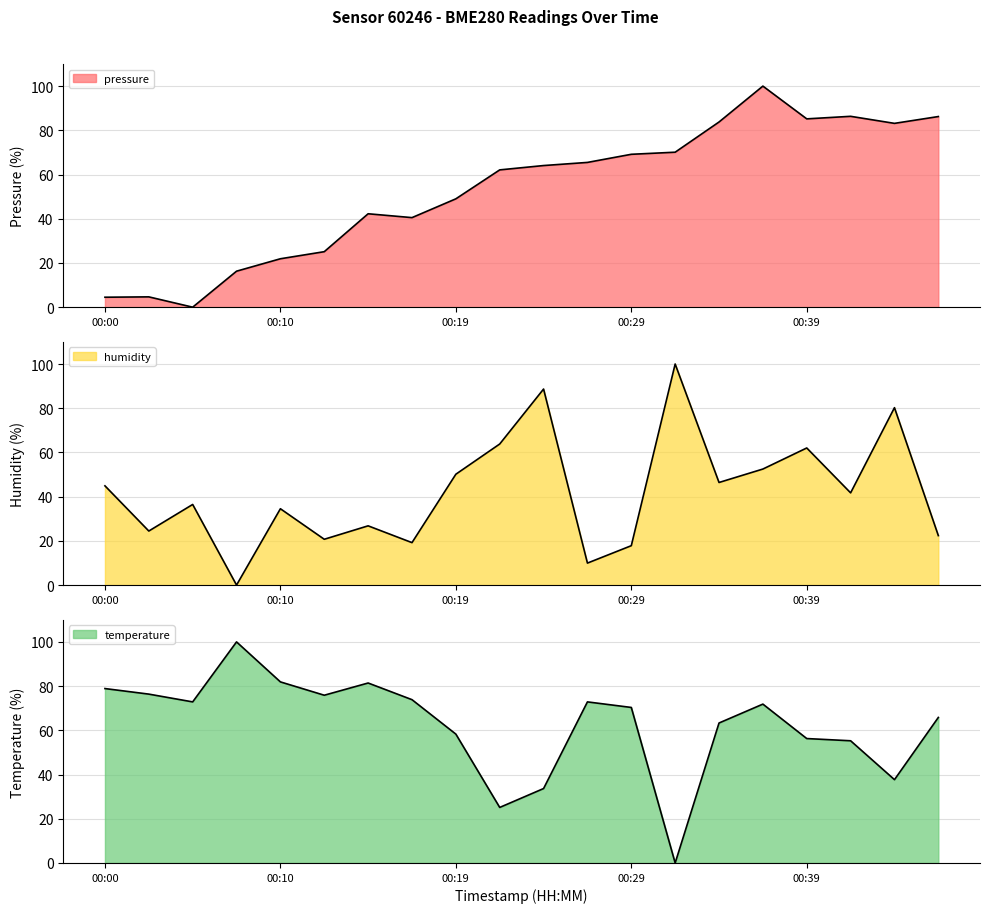

What is the difference between the maximum and minimum values in the humidity series?

100.0